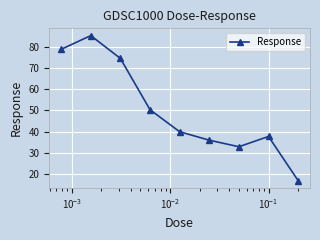

What is the value of the 8th point from the left?

37.7